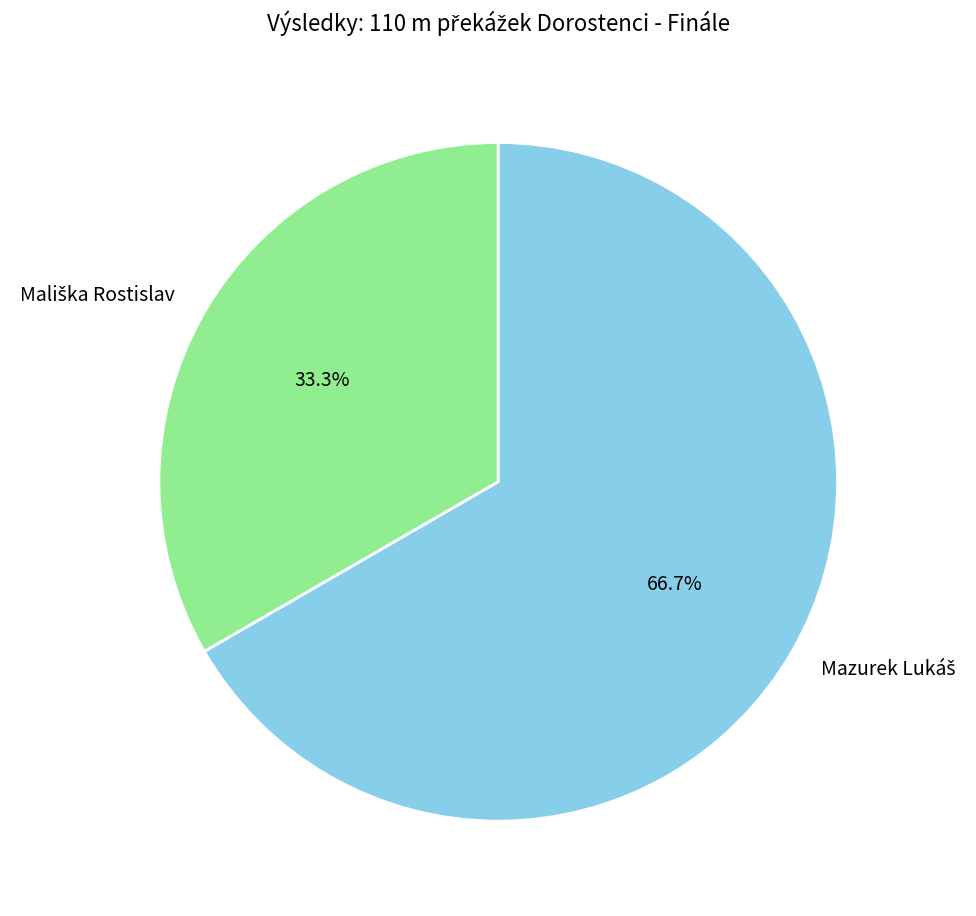

Does any single category account for the majority?

Yes